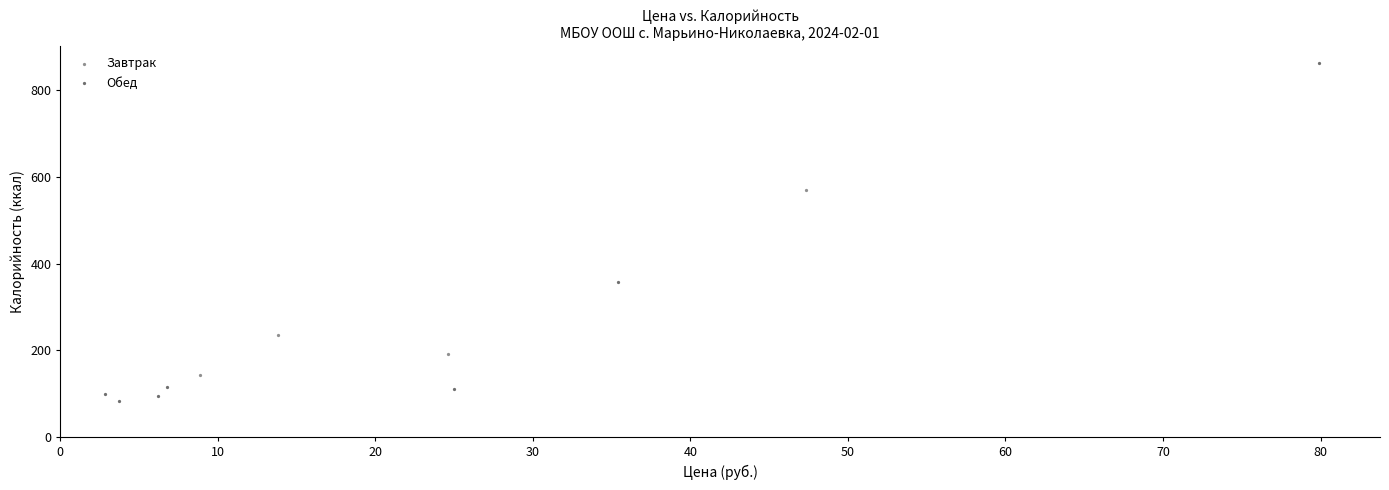

Which series has the largest Y range (max minus min)?

Обед